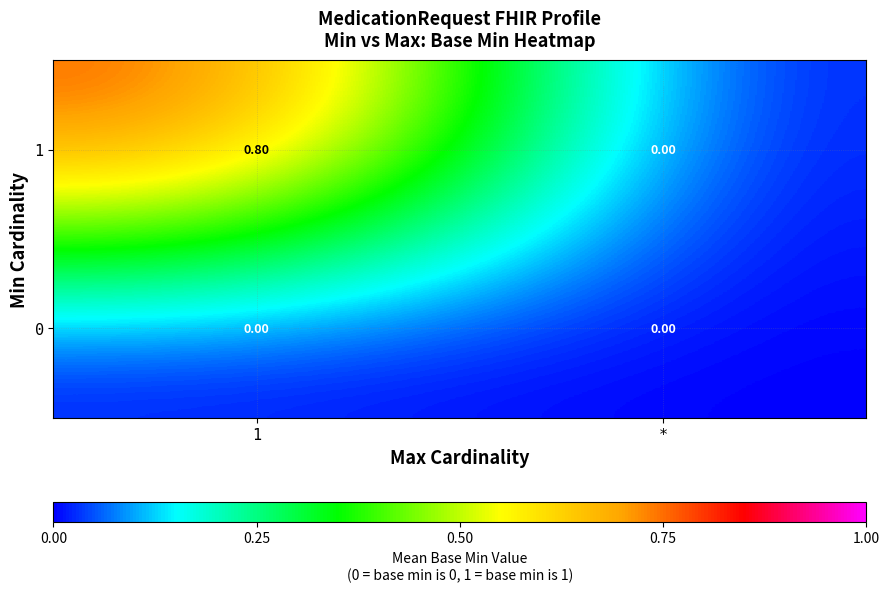

Rank the series by their average value, from highest to lowest.

1, 0